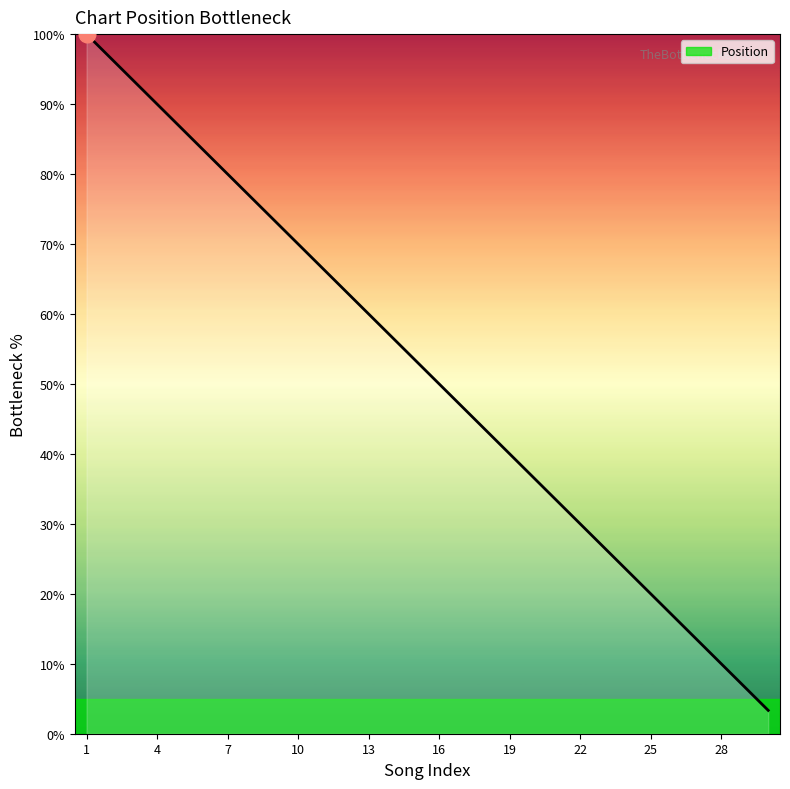

How many series are shown in this chart?

1